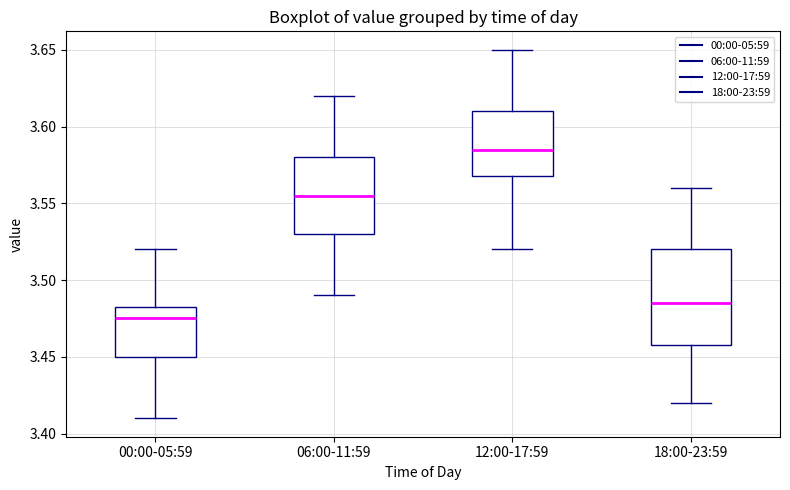

Where does the lower whisker of the box for 18:00-23:59 end on the y-axis? The values are not printed on the chart, so give them approximately, as read against the axis.

3.420